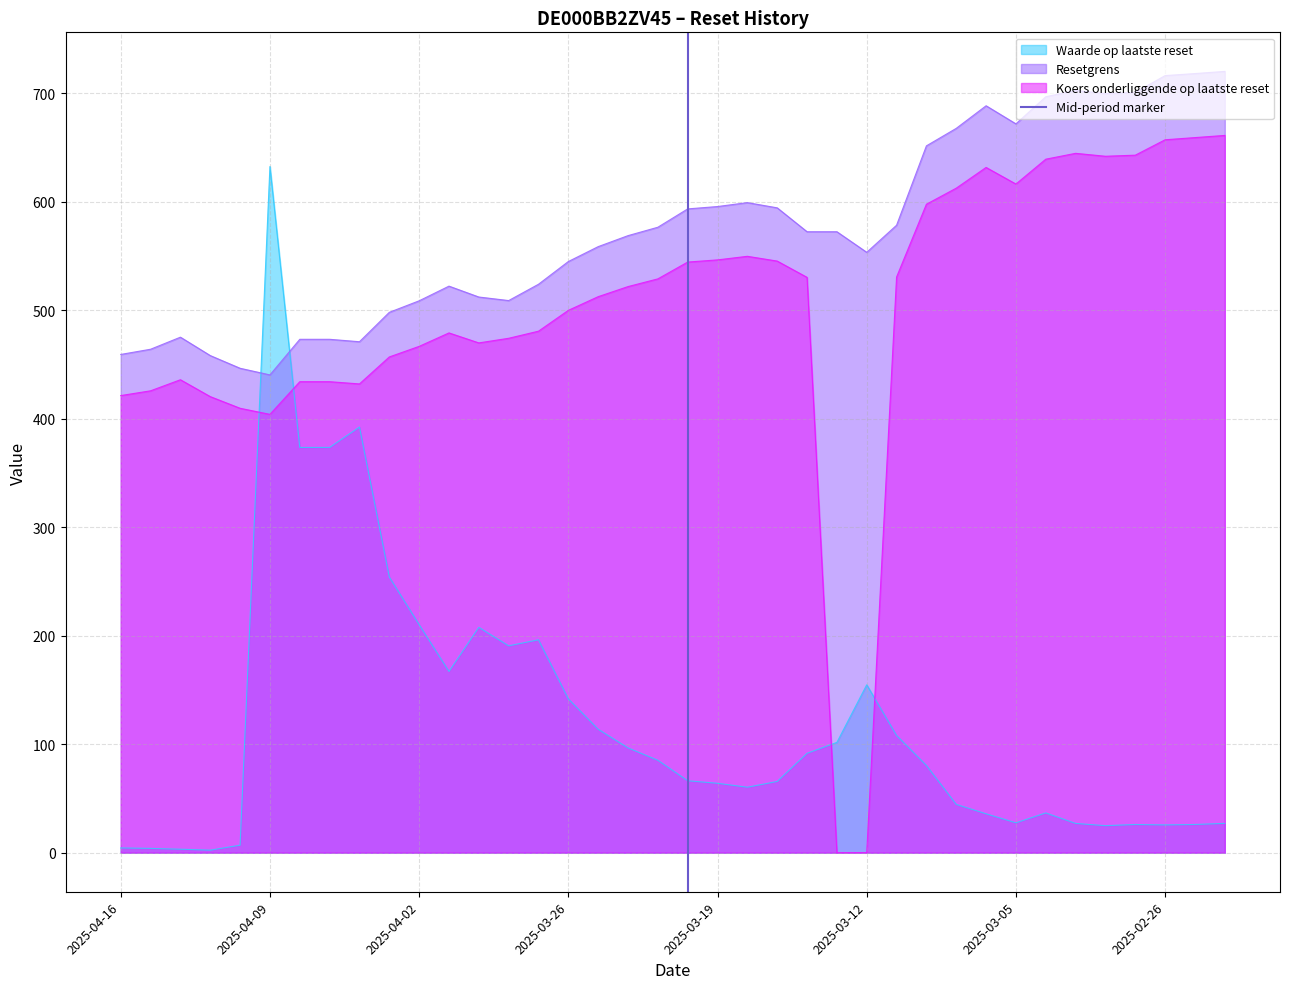

What is the maximum value for Resetgrens?

720.0